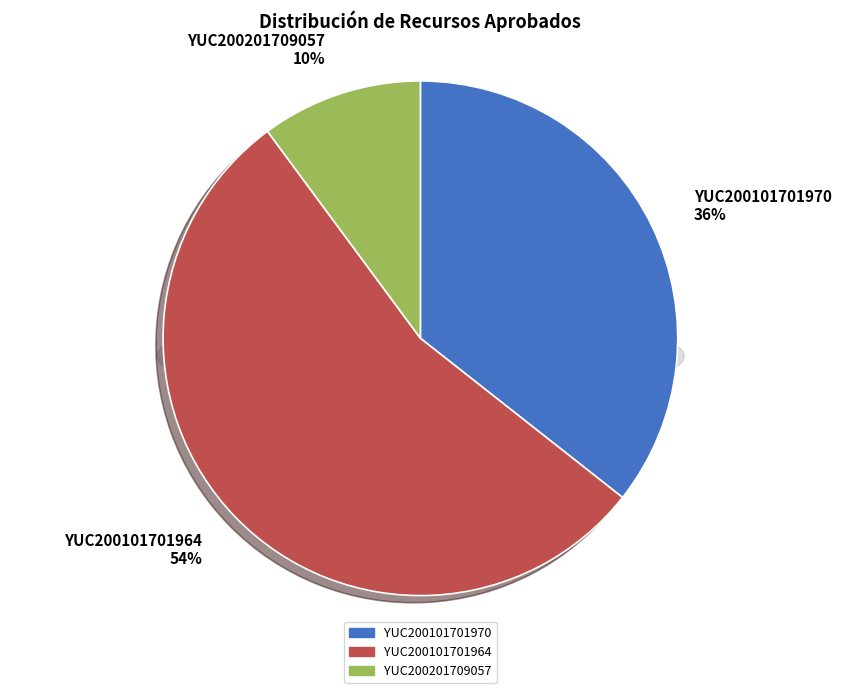

To the nearest percent, what percentage of the pie is YUC200101701970?

36%